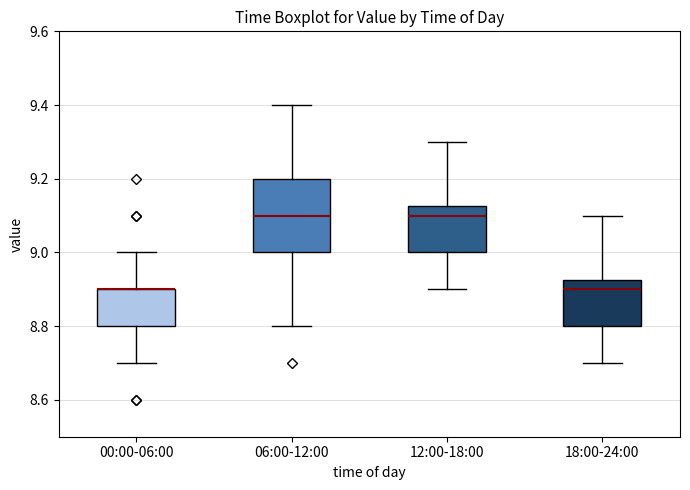

Reading left to right, transcribe this box plot: for each box, give where its median line is, the range the box spans, and where its two whiskers end, as read against the y-axis. The values are not printed on the chart, so give them approximately, as read against the axis.

00:00-06:00: median 8.90 (drawn on the box's upper edge), box 8.80 to 8.90, whiskers 8.70 to 9.00
06:00-12:00: median 9.10, box 9.00 to 9.20, whiskers 8.80 to 9.40
12:00-18:00: median 9.10, box 9.00 to 9.12, whiskers 8.90 to 9.30
18:00-24:00: median 8.90, box 8.80 to 8.92, whiskers 8.70 to 9.10